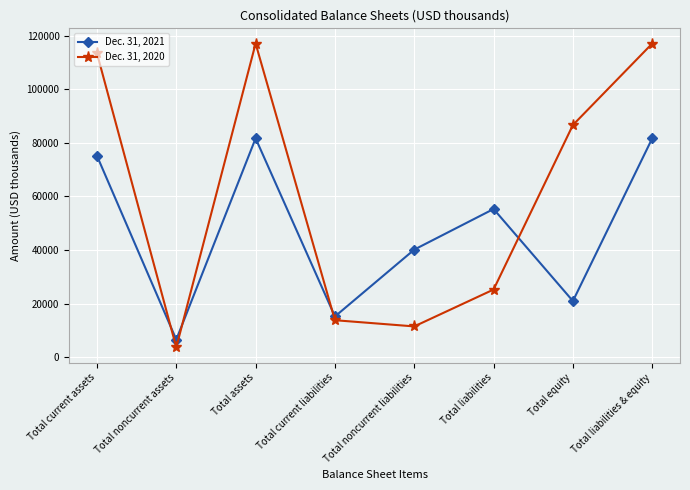

Reading left to right, extract all data points from this chart.

Dec. 31, 2021: Total current assets=75123	Total noncurrent assets=6525	Total assets=81648	Total current liabilities=15155	Total noncurrent liabilities=40116	Total liabilities=55271	Total equity=20923	Total liabilities & equity=81648
Dec. 31, 2020: Total current assets=113400	Total noncurrent assets=3638	Total assets=117038	Total current liabilities=13766	Total noncurrent liabilities=11451	Total liabilities=25217	Total equity=86625	Total liabilities & equity=117038